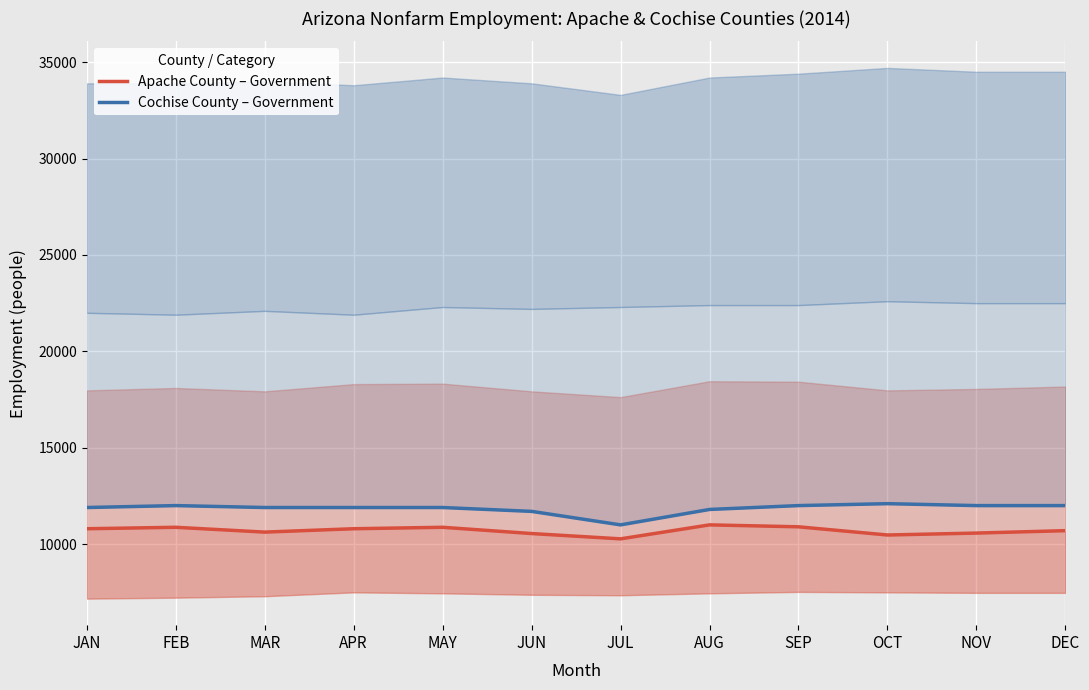

The value of Apache County – Government at JAN is 3942. True or false?

False